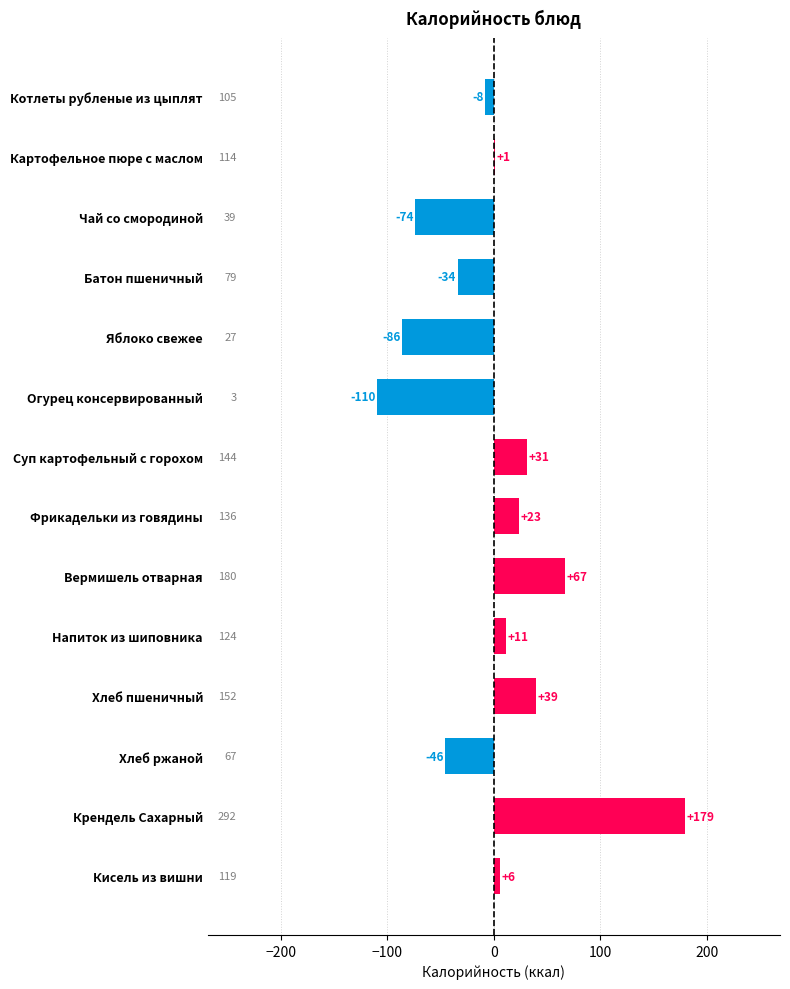

What is the smallest value displayed?

-109.9